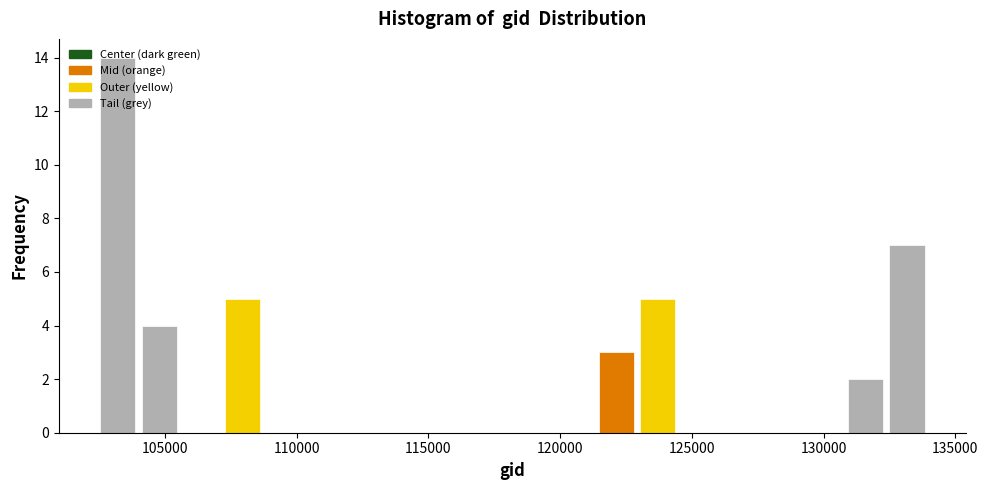

Around what value on the x-axis is the tallest bar? Give the approximate position of its centre, as read against the axis.

103000